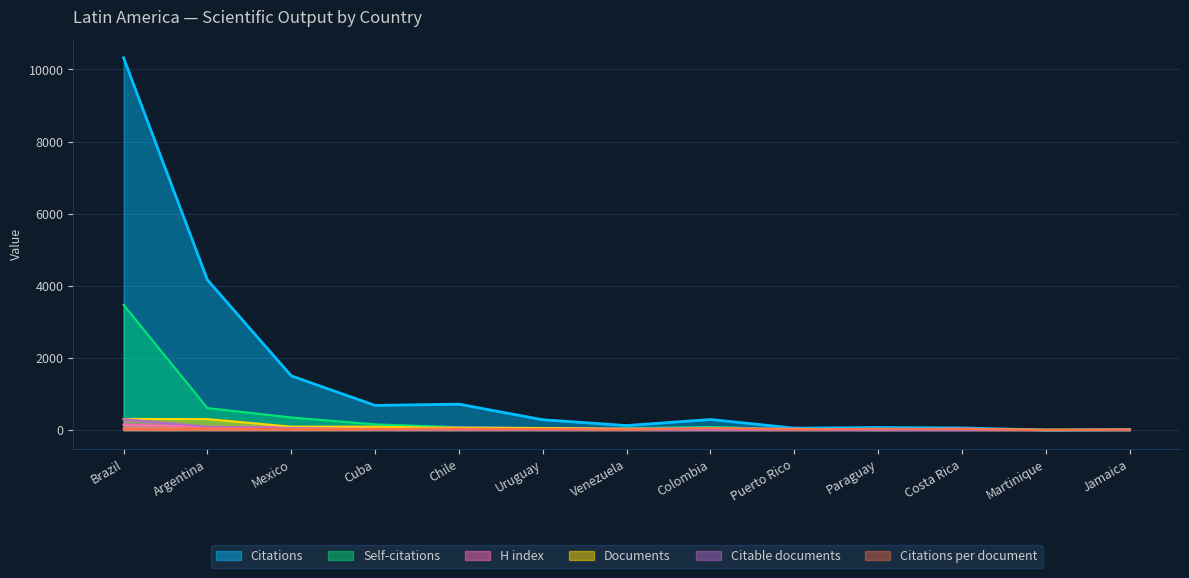

Reading right to left, what are all the values shown in this chart?

Citations: 14.0	0.0	59.0	71.0	53.0	293.0	125.0	286.0	718.0	683.0	1502.0	4163.0	10320.0
Self-citations: 0.0	0.0	26.0	0.0	22.0	86.0	50.0	56.0	78.0	158.0	349.0	610.0	3472.0
H index: 8.0	1.0	41.0	10.0	36.0	49.0	38.0	54.0	70.0	45.0	85.0	87.0	148.0
Documents: 8.0	10.0	10.0	19.0	19.0	21.0	21.0	56.0	57.0	93.0	94.0	304.0	308.0
Citable documents: 1.0	1.0	2.0	2.0	3.0	6.0	8.0	10.0	19.0	21.0	56.0	93.0	304.0
Citations per document: 14.0	0.0	29.5	35.5	17.7	48.8	15.6	28.6	37.8	32.5	26.4	44.3	33.5